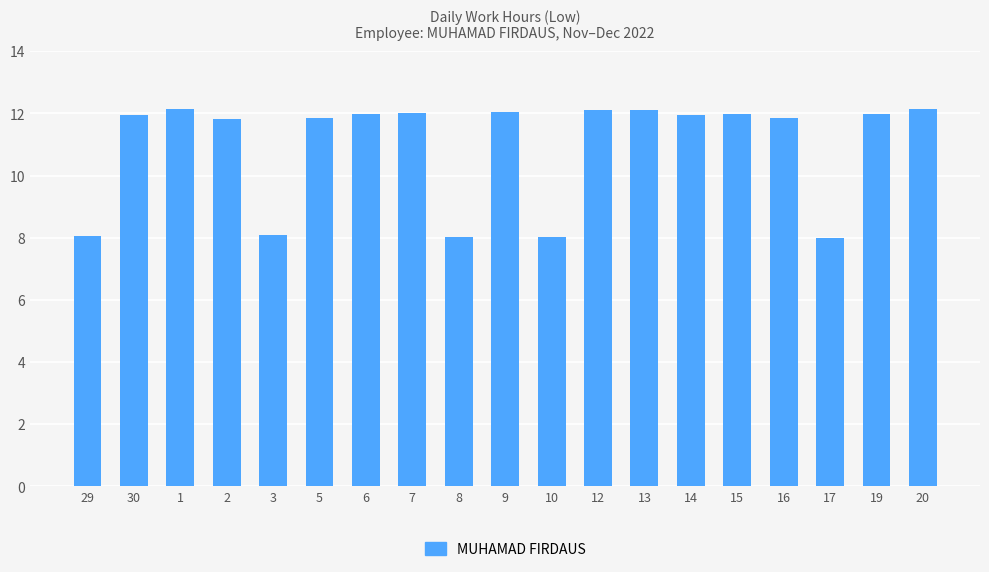

Are the bars horizontal?

No